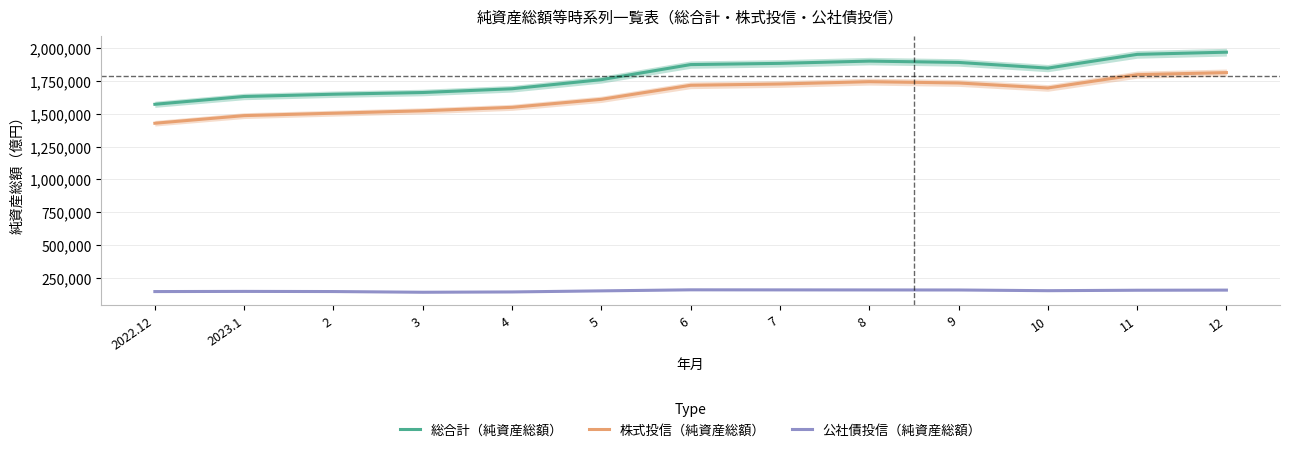

The 株式投信（純資産総額） series shows 2587052 at 7. True or false?

False